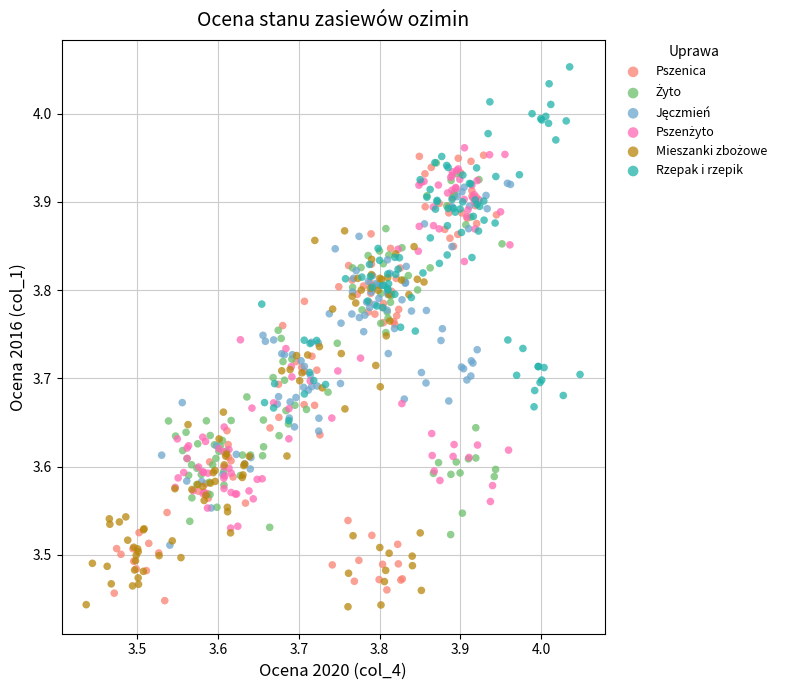

Which series contains the highest Y value?

Rzepak i rzepik